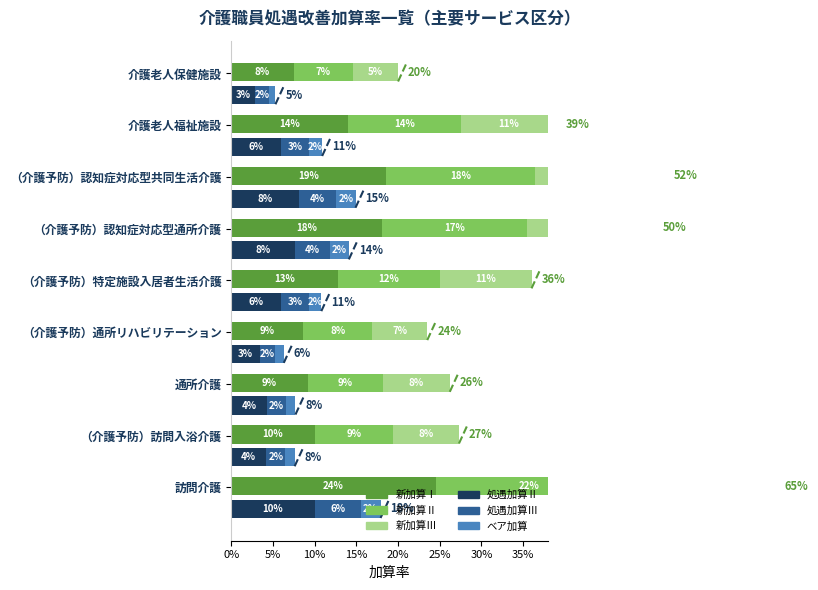

Is it true that 新加算Ⅲ equals 0.3 at （介護予防）認知症対応型通所介護?

False